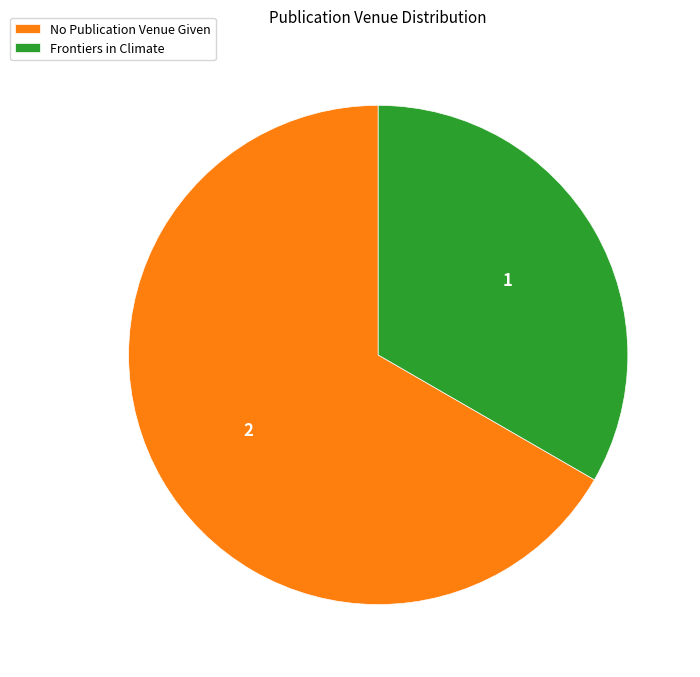

Between No Publication Venue Given and Frontiers in Climate, which is larger?

No Publication Venue Given